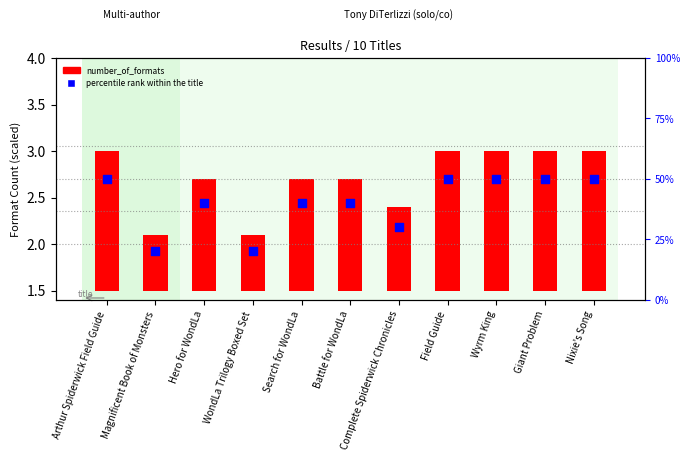

Which series has the largest Y range (max minus min)?

number_of_formats